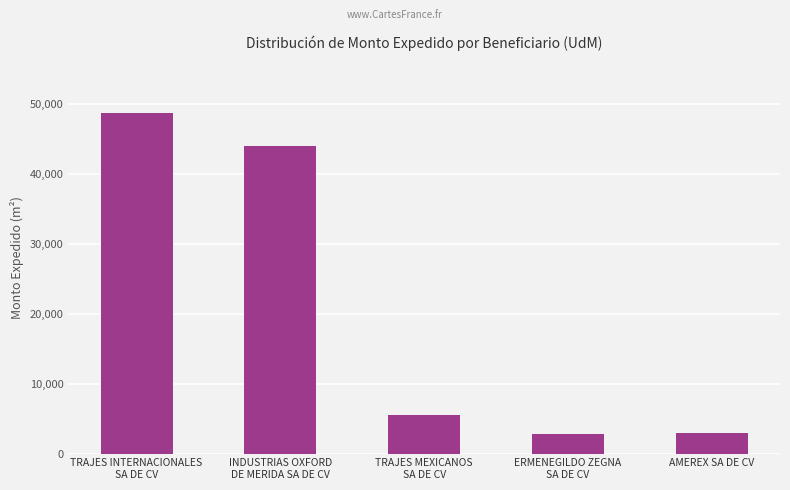

Where does the data first go above 5452?

TRAJES INTERNACIONALES
SA DE CV